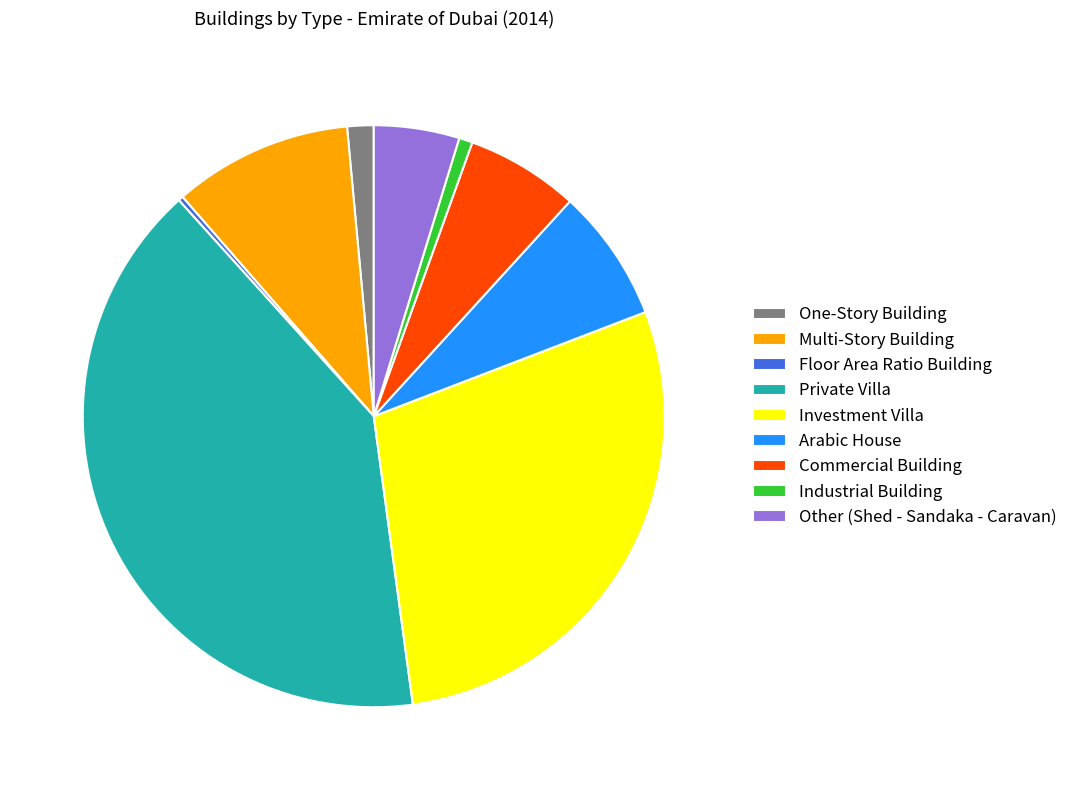

Is the sum of Industrial Building and Private Villa greater than half?

No